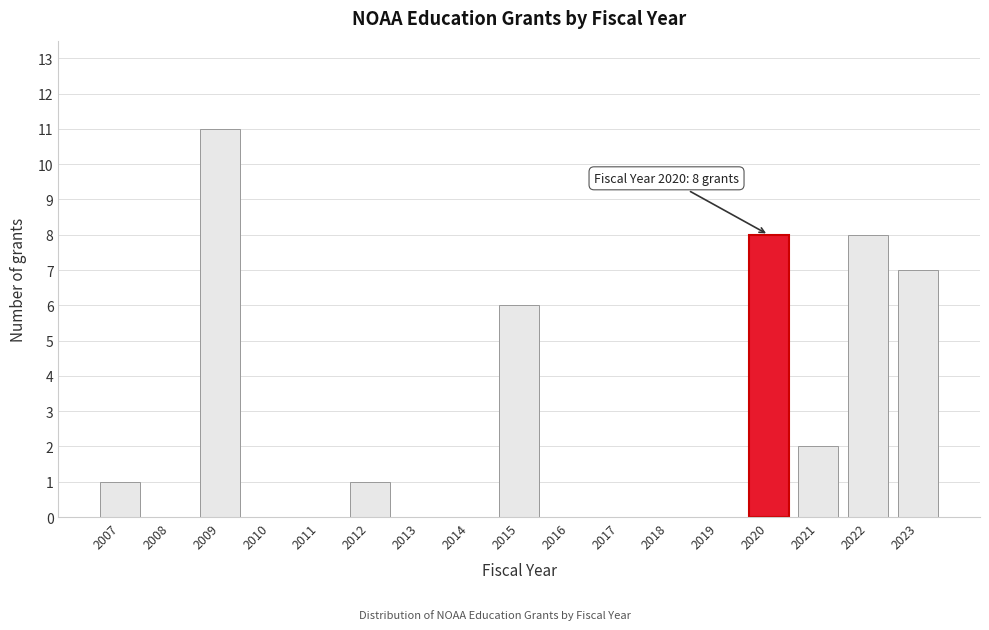

Reading left to right, extract all data points from this chart.

2007=1	2008=0	2009=11	2010=0	2011=0	2012=1	2013=0	2014=0	2015=6	2016=0	2017=0	2018=0	2019=0	2020=8	2021=2	2022=8	2023=7